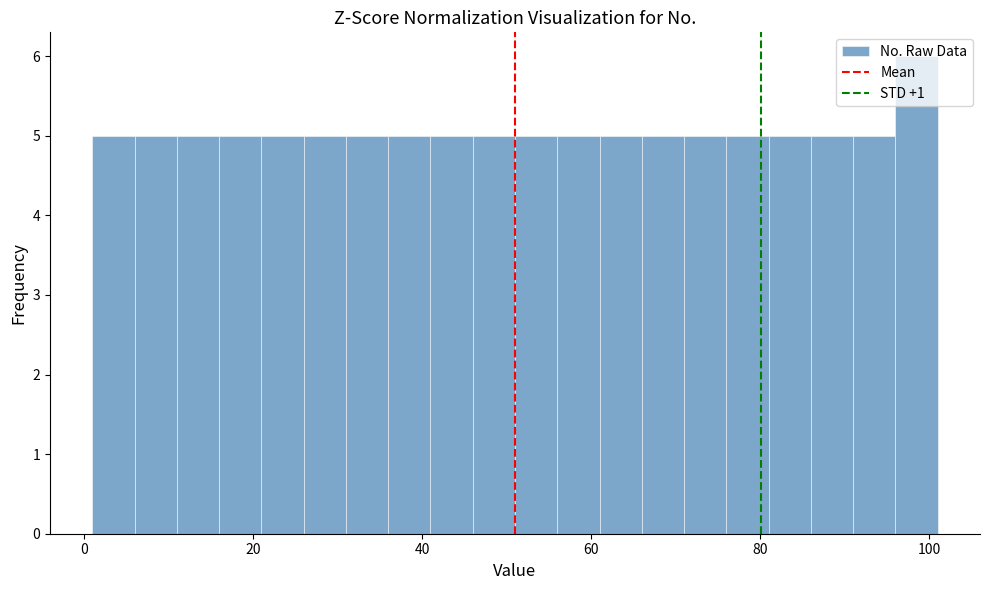

Read against the x-axis, roughly where is the centre of the tallest bar?

98